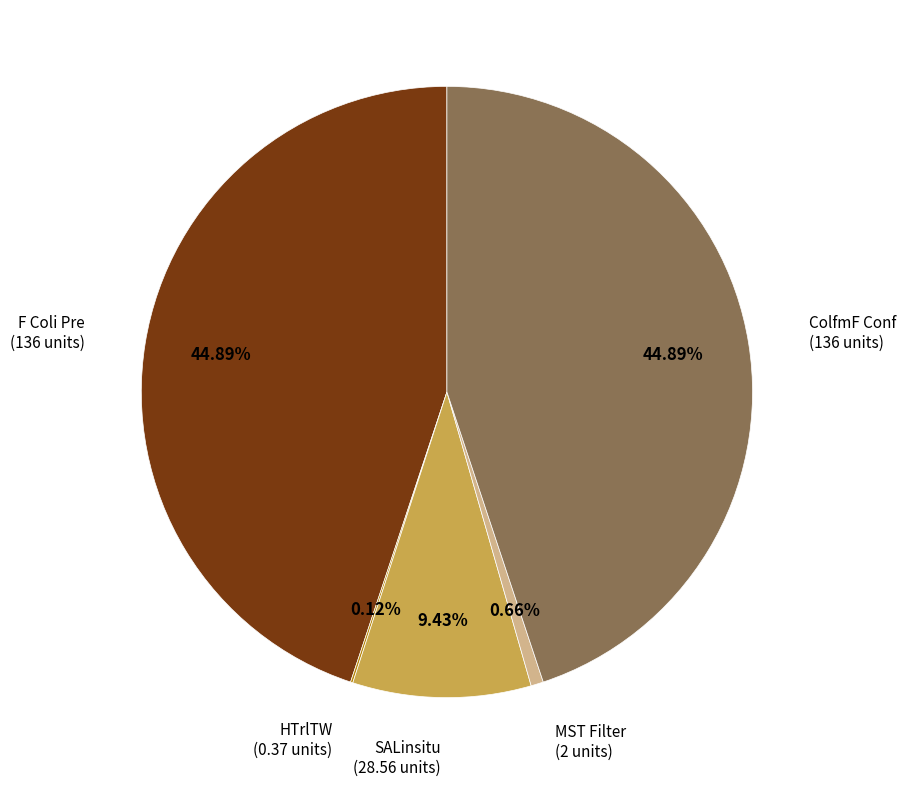

Is there a majority slice in this chart?

No